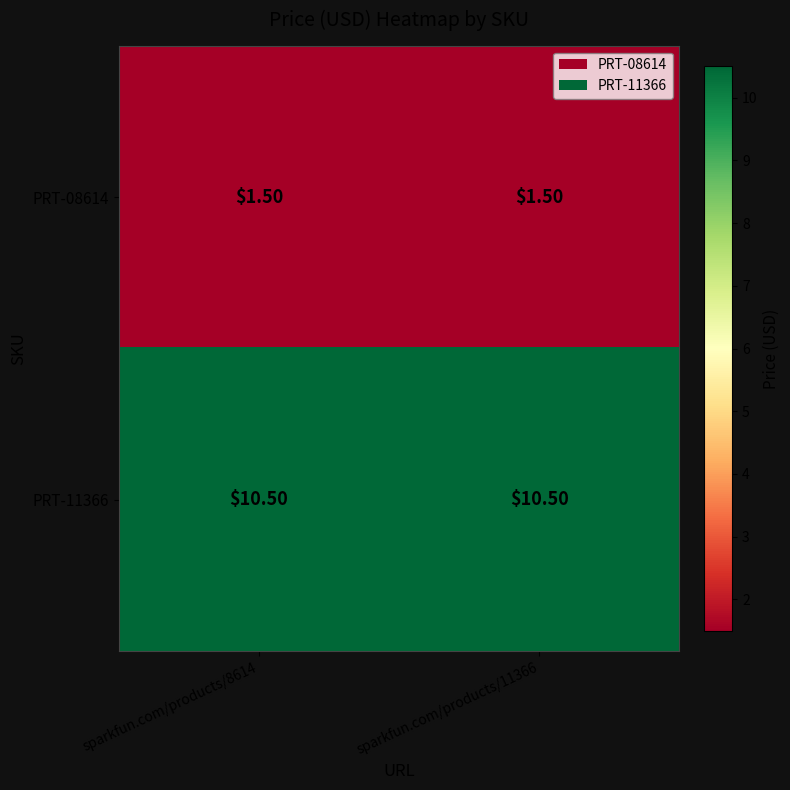

Rank the series at sparkfun.com/products/8614 from highest to lowest value.

PRT-11366, PRT-08614